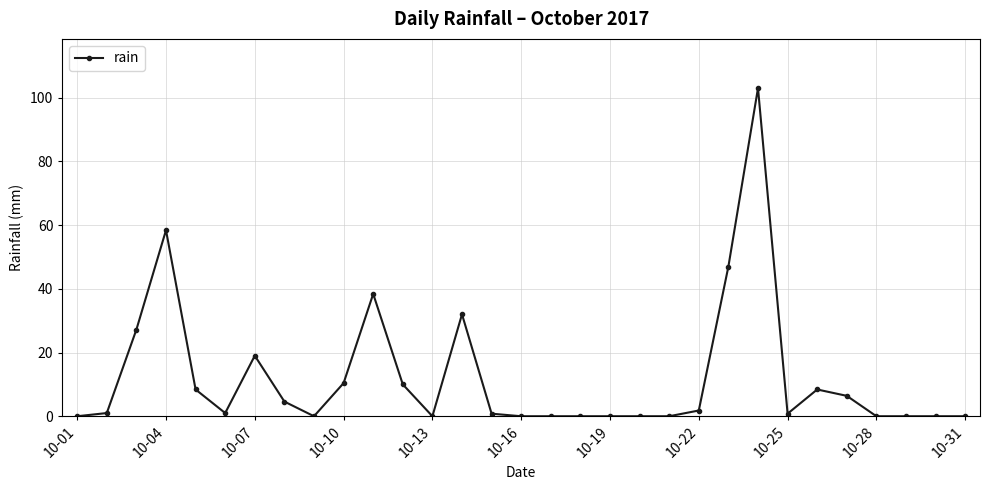

What is the sum of all values?

378.6